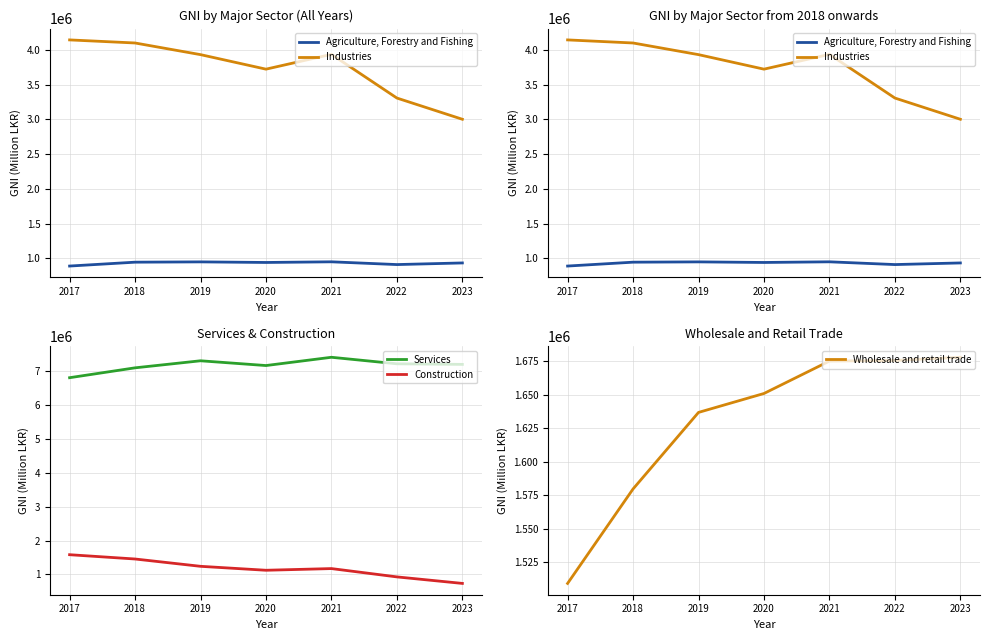

True or false: Industries and Services intersect in this chart.

False